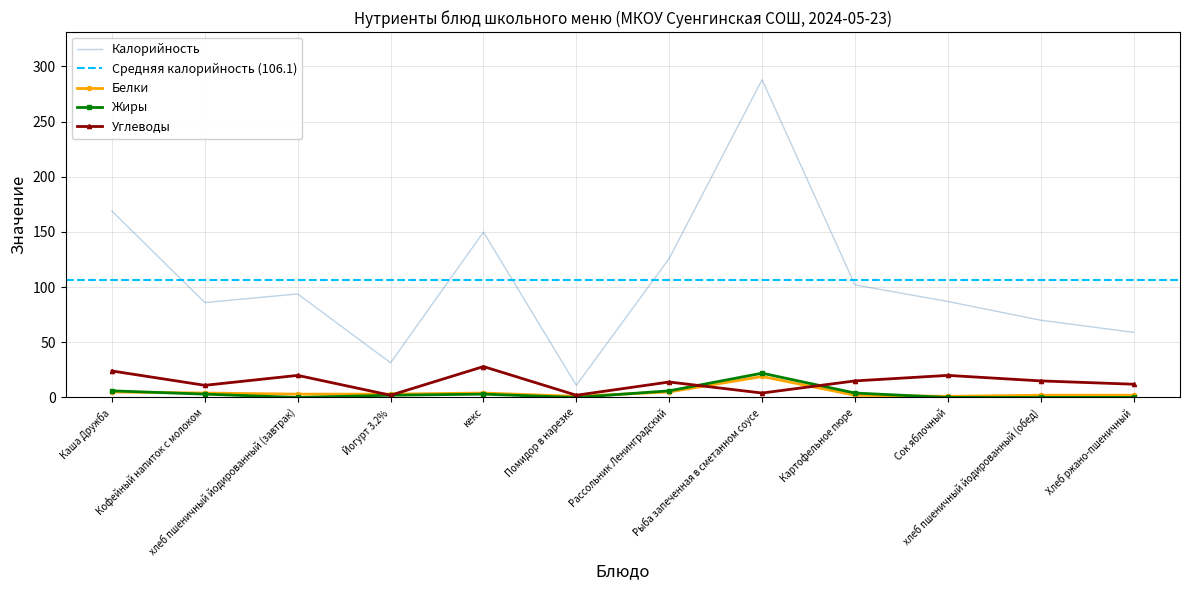

Reading left to right, extract all data points from this chart.

Калорийность: Каша Дружба=168.9	Кофейный напиток с молоком=86.0	хлеб пшеничный йодированный (завтрак)=93.8	Йогурт 3.2%=31.4	кекс=149.9	Помидор в нарезке=11.0	Рассольник Ленинградский=126.0	Рыба запеченная в сметанном соусе=288.0	Картофельное пюре=102.0	Сок яблочный=87.0	хлеб пшеничный йодированный (обед)=70.0	Хлеб ржано-пшеничный=59.0
Белки: Каша Дружба=5.0	Кофейный напиток с молоком=4.0	хлеб пшеничный йодированный (завтрак)=3.0	Йогурт 3.2%=3.0	кекс=4.0	Помидор в нарезке=1.0	Рассольник Ленинградский=5.0	Рыба запеченная в сметанном соусе=19.0	Картофельное пюре=2.0	Сок яблочный=1.0	хлеб пшеничный йодированный (обед)=2.0	Хлеб ржано-пшеничный=2.0
Жиры: Каша Дружба=6.0	Кофейный напиток с молоком=3.0	хлеб пшеничный йодированный (завтрак)=0.0	Йогурт 3.2%=2.0	кекс=3.0	Помидор в нарезке=0.0	Рассольник Ленинградский=6.0	Рыба запеченная в сметанном соусе=22.0	Картофельное пюре=4.0	Сок яблочный=0.0	хлеб пшеничный йодированный (обед)=0.0	Хлеб ржано-пшеничный=0.0
Углеводы: Каша Дружба=24.0	Кофейный напиток с молоком=11.0	хлеб пшеничный йодированный (завтрак)=20.0	Йогурт 3.2%=2.0	кекс=28.0	Помидор в нарезке=2.0	Рассольник Ленинградский=14.0	Рыба запеченная в сметанном соусе=4.0	Картофельное пюре=15.0	Сок яблочный=20.0	хлеб пшеничный йодированный (обед)=15.0	Хлеб ржано-пшеничный=12.0